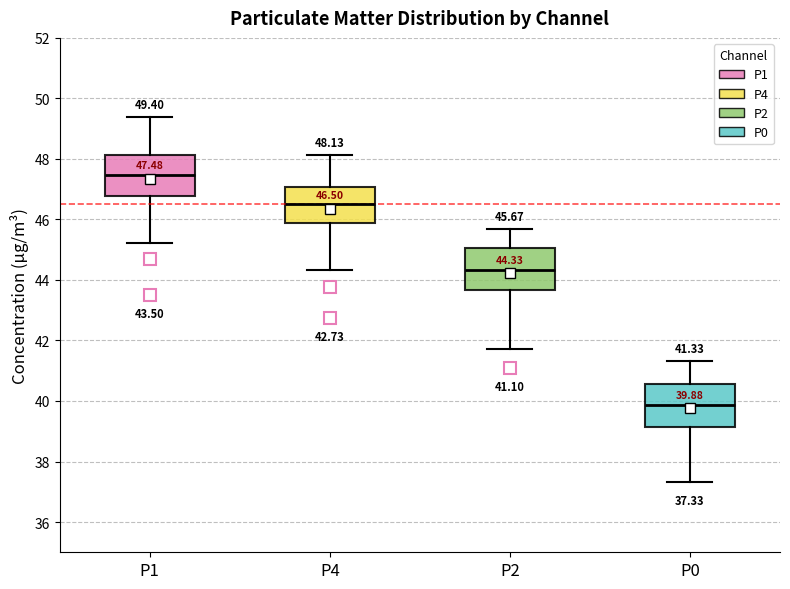

Which box has the lowest median line?

P0